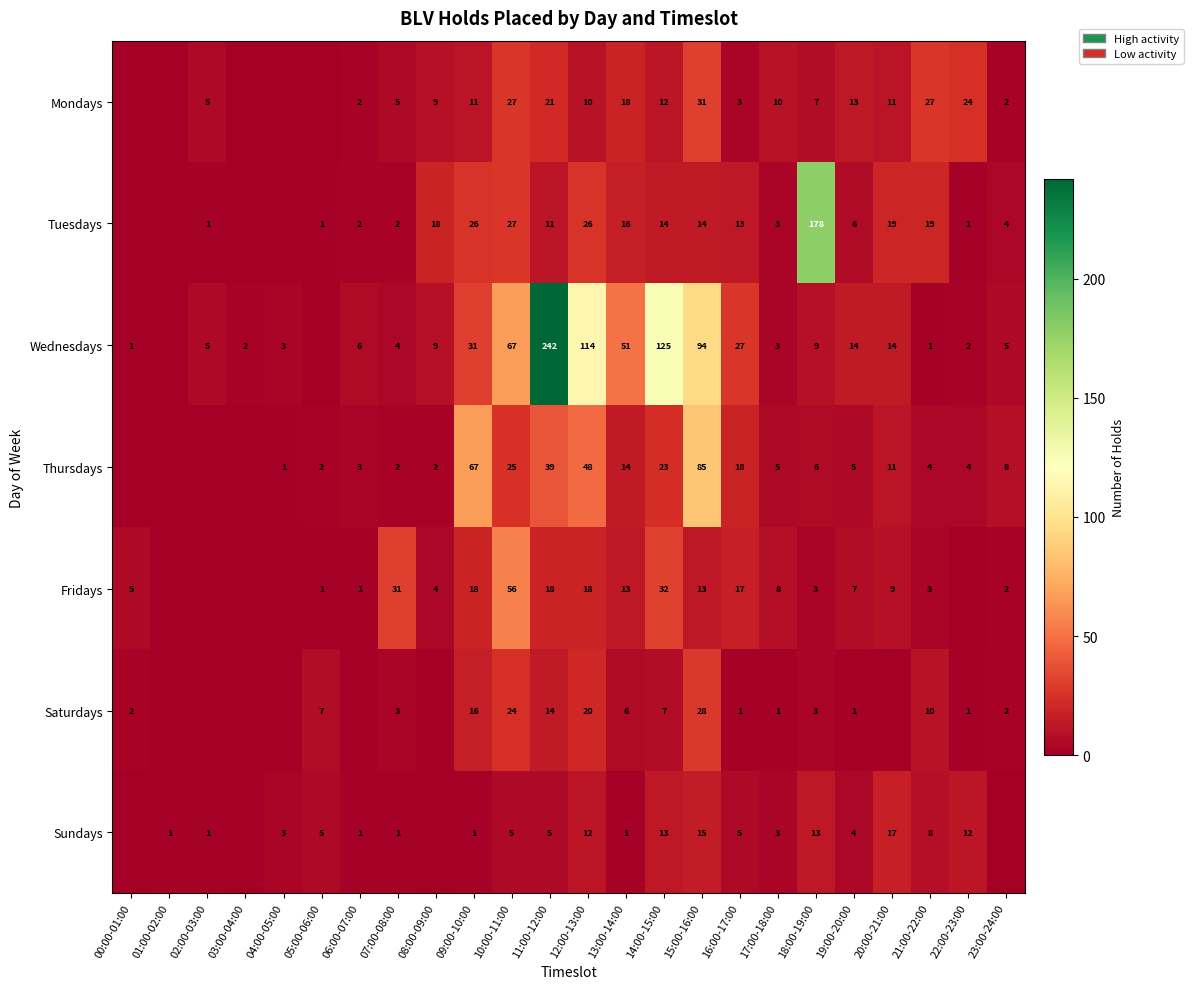

Rank the series at 13:00-14:00 from highest to lowest value.

Wednesdays, Mondays, Tuesdays, Thursdays, Fridays, Saturdays, Sundays